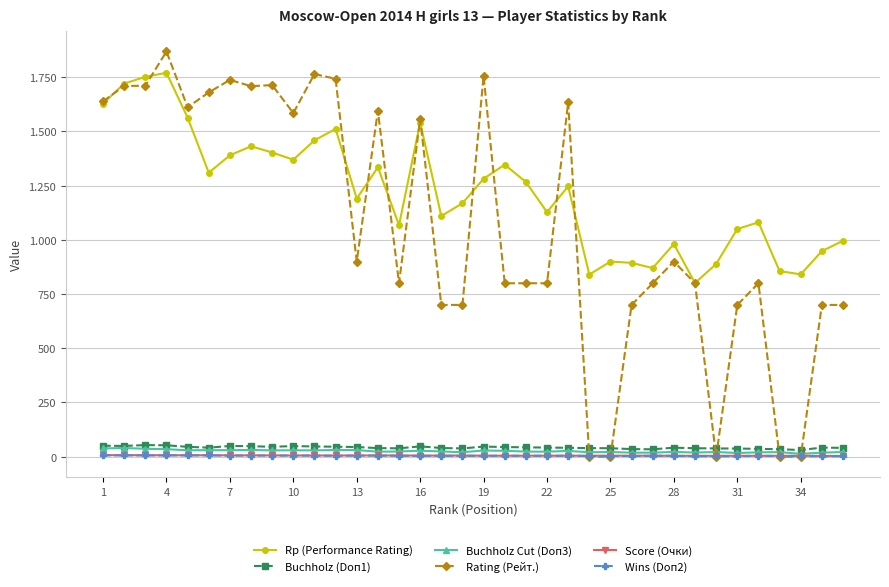

What are all the series names shown in the legend?

Rp (Performance Rating), Buchholz (Doп1), Buchholz Cut (Doп3), Rating (Рейт.), Score (Очки), Wins (Doп2)